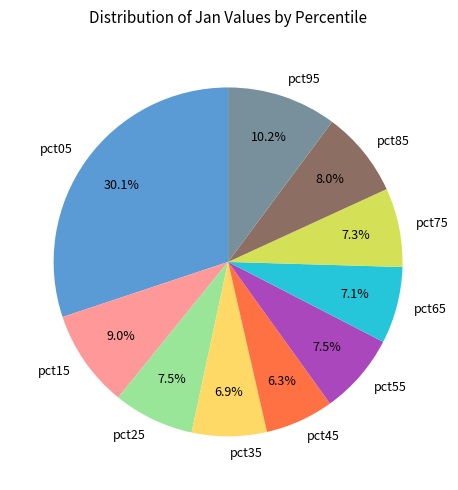

What percentage is the pct95 slice, to the nearest percent?

10%